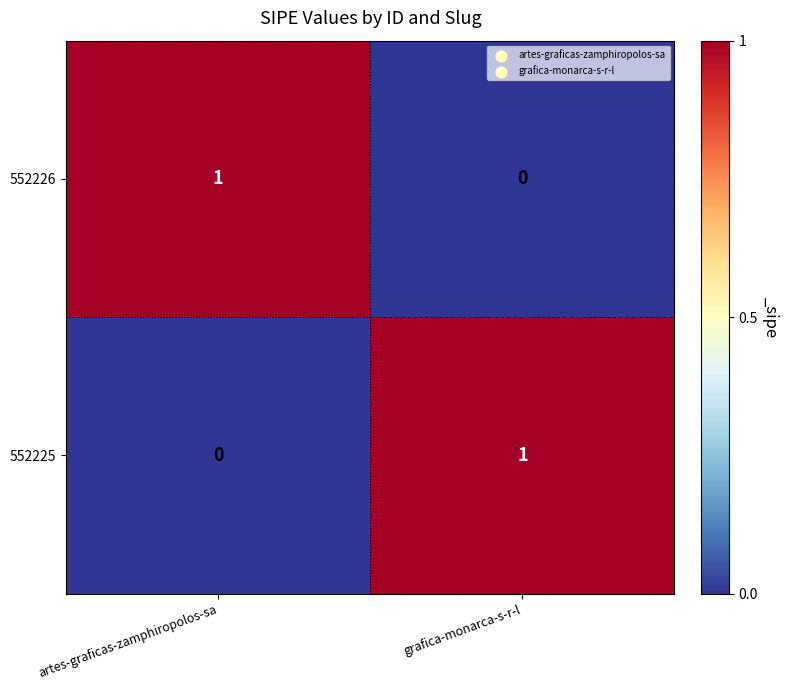

Rank the series at artes-graficas-zamphiropolos-sa from lowest to highest value.

552225, 552226